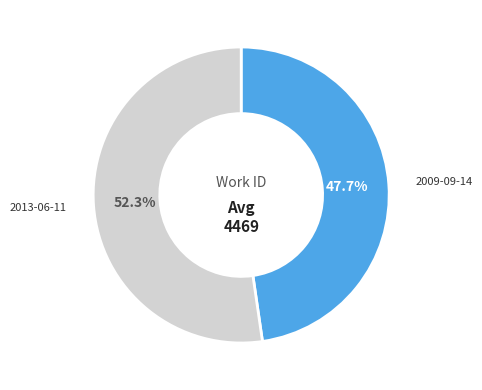

Count the number of slices in the pie.

2